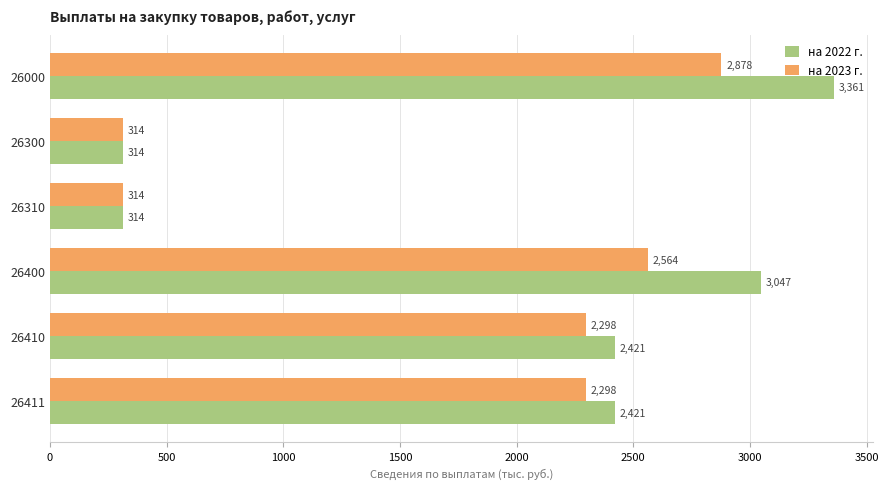

How many data points in на 2023 г. are less than 2298?

2